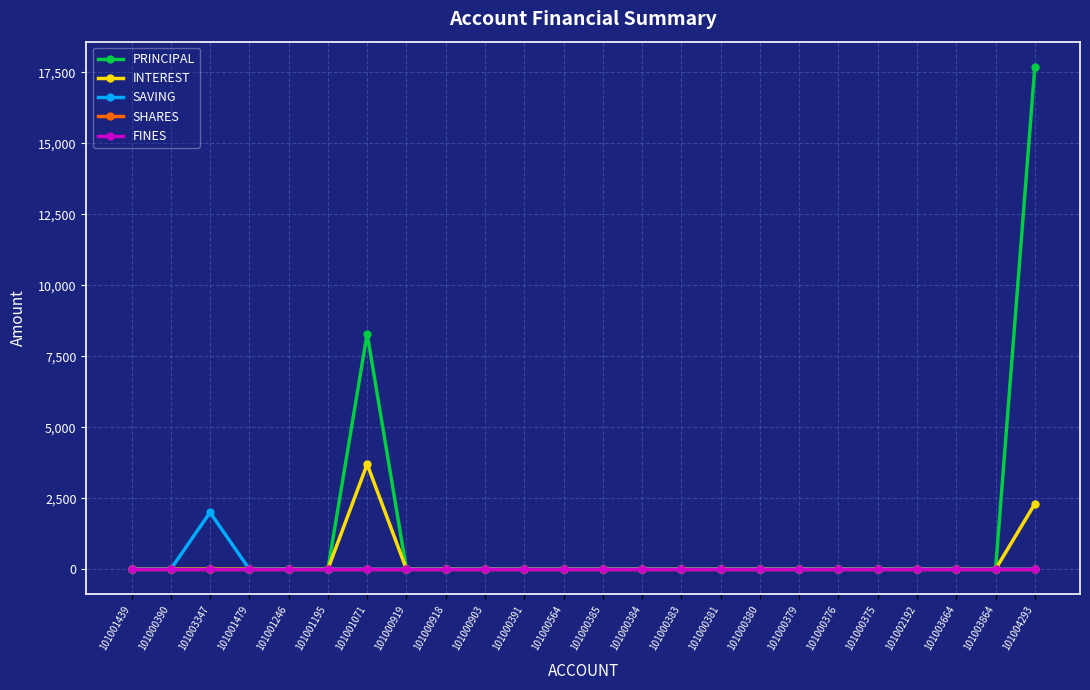

Rank the series at 101002192 from highest to lowest value.

PRINCIPAL, INTEREST, SAVING, SHARES, FINES